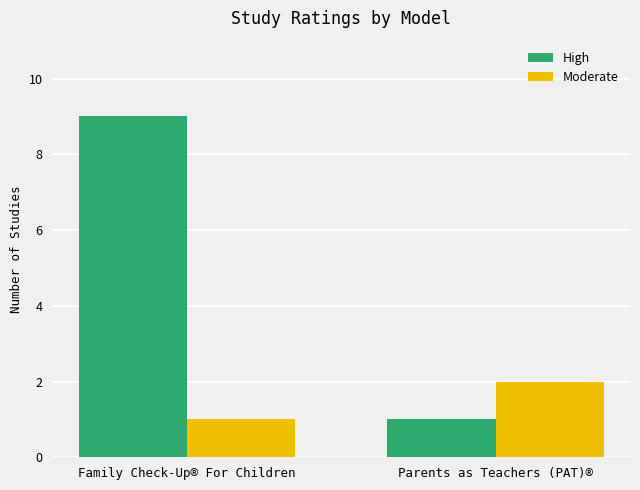

List the series in order of their peak value, highest first.

High, Moderate